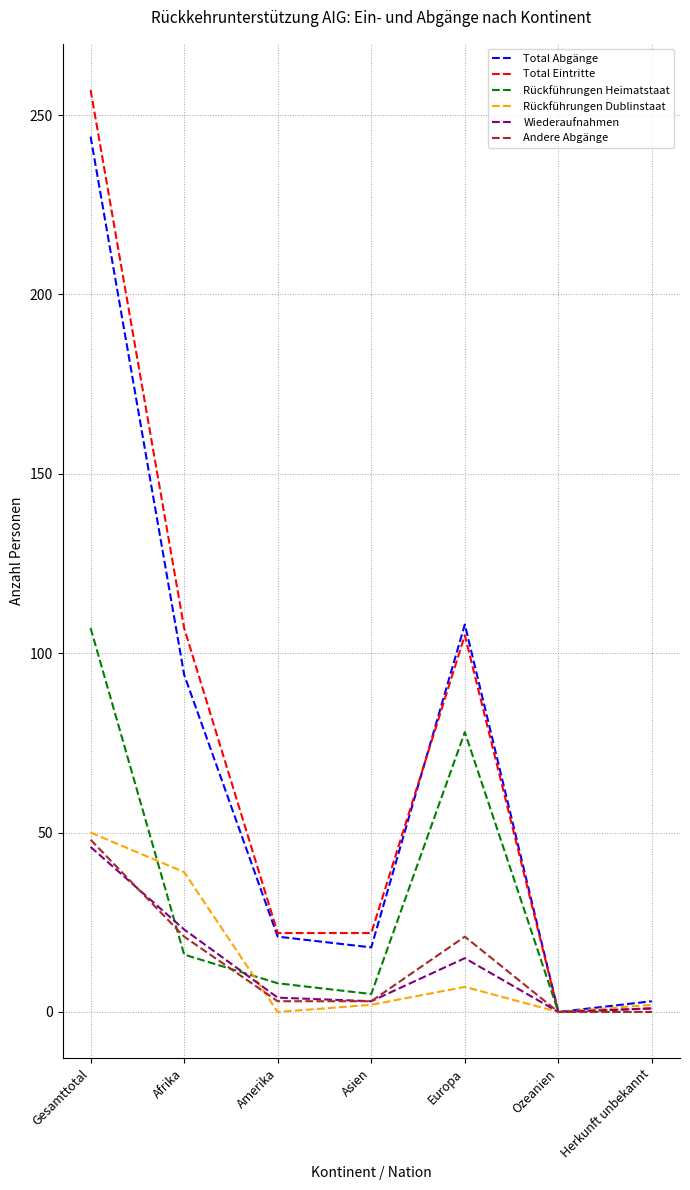

How many series are shown in this chart?

6